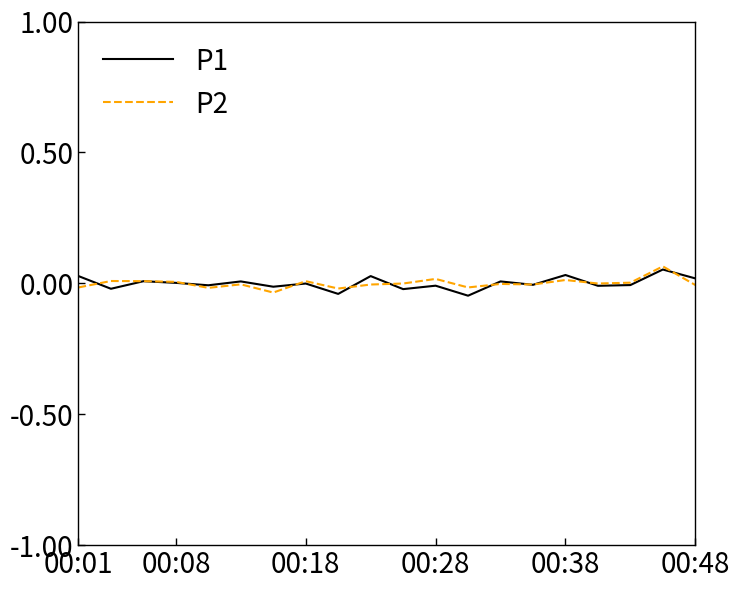

What are all the series names shown in the legend?

P1, P2